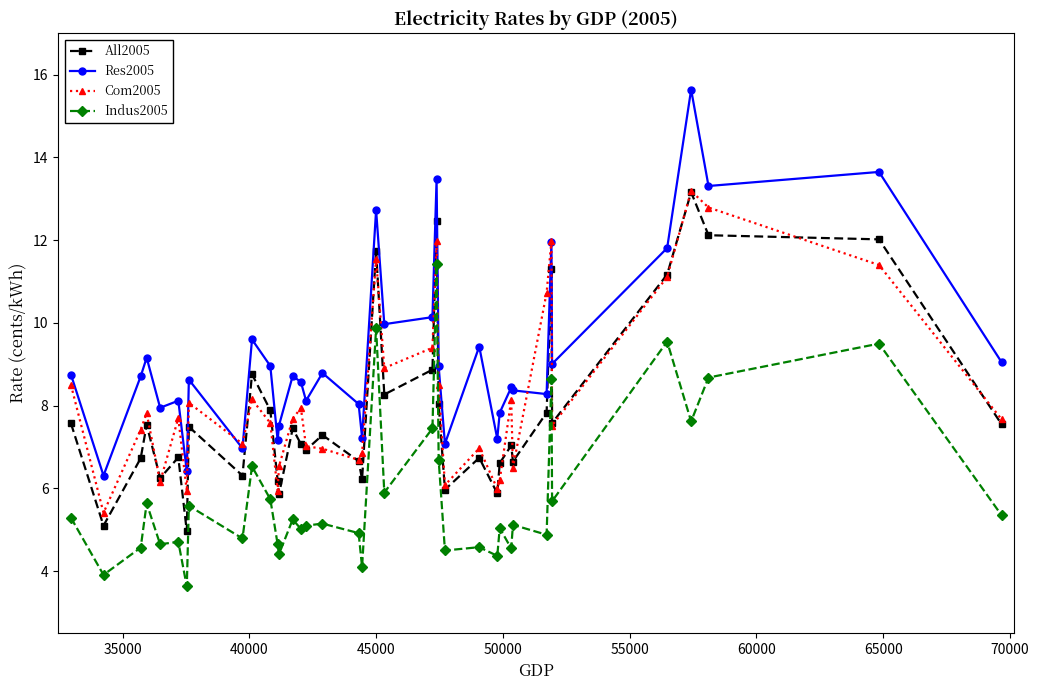

What is the greatest value displayed?

15.6